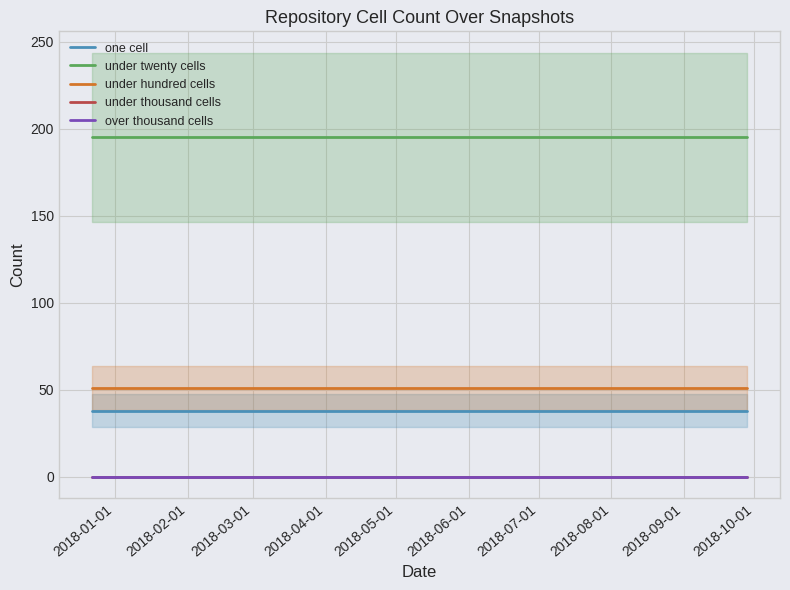

At which category does the chart reach its minimum across all series?

2018-01-01